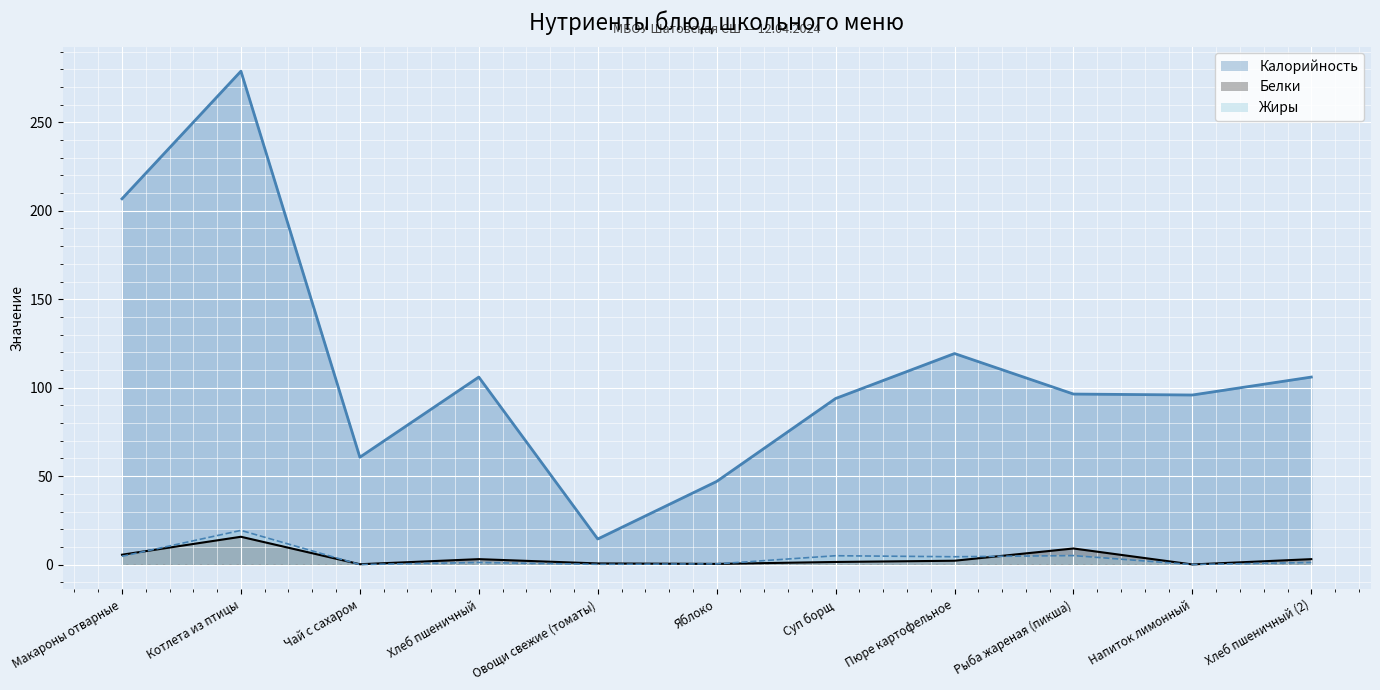

In Калорийность, how many points are higher than both neighbors (excluding endpoints)?

3